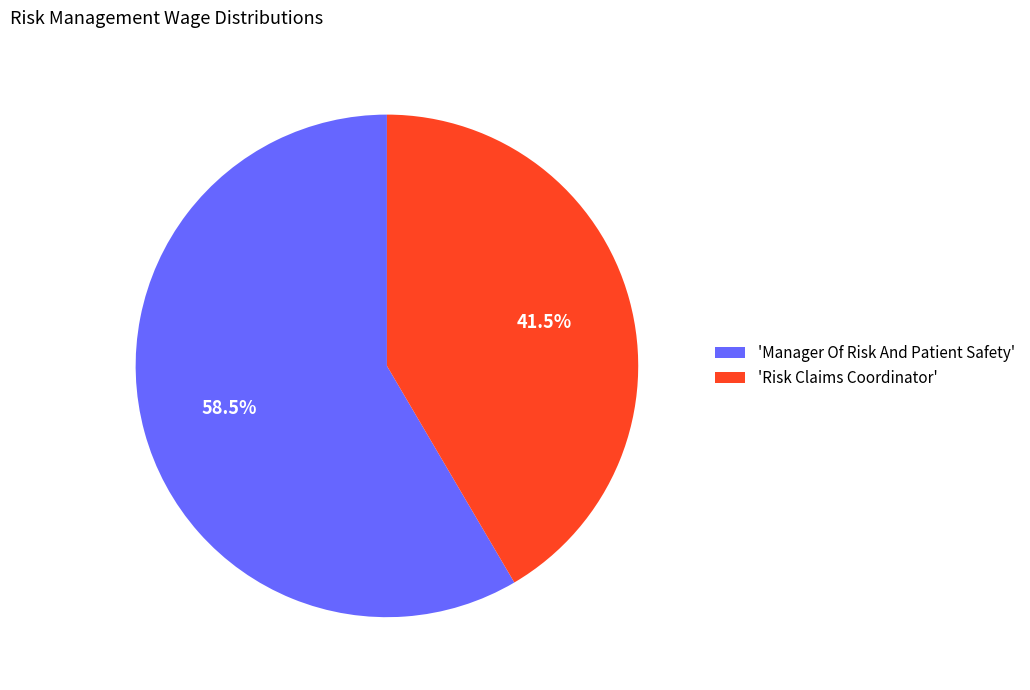

Combined, do 'Risk Claims Coordinator' and 'Manager Of Risk And Patient Safety' account for over 50%?

Yes